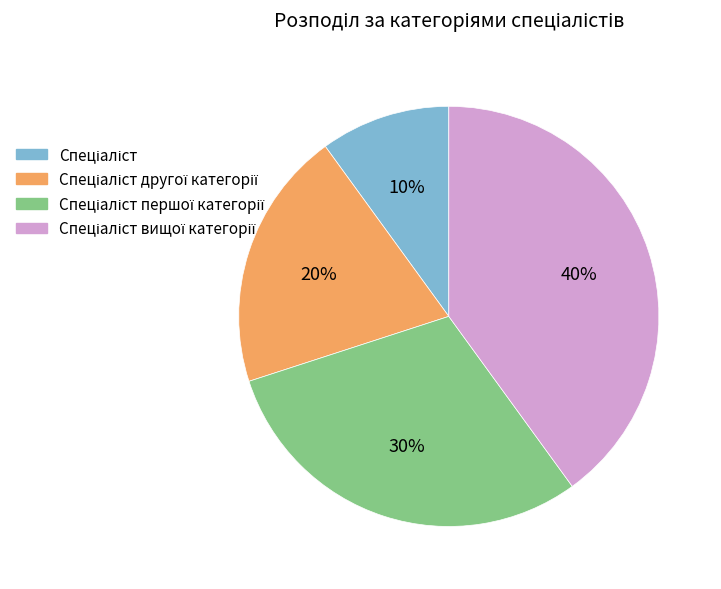

Does any single category account for the majority?

No